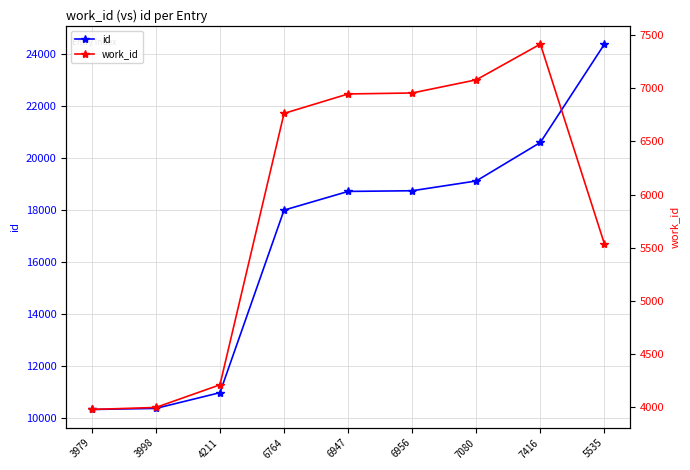

At how many categories does at least one series exceed 4041?

9